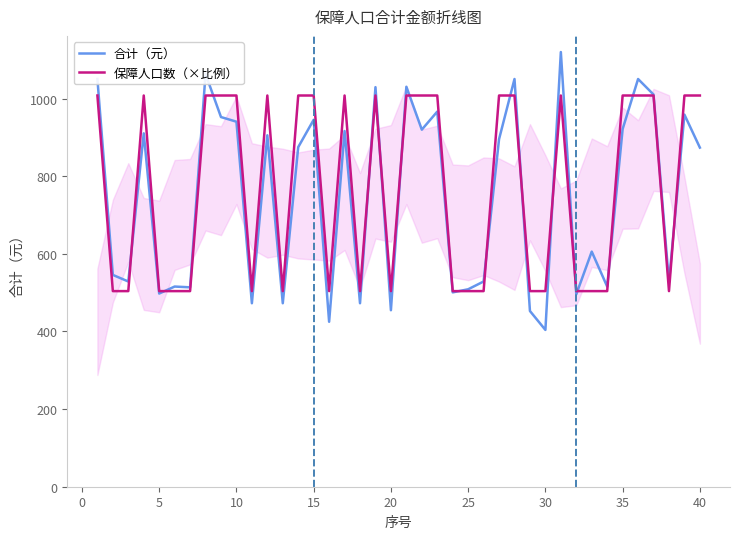

What is the average value of the 保障人口数（×比例） series?

768.6